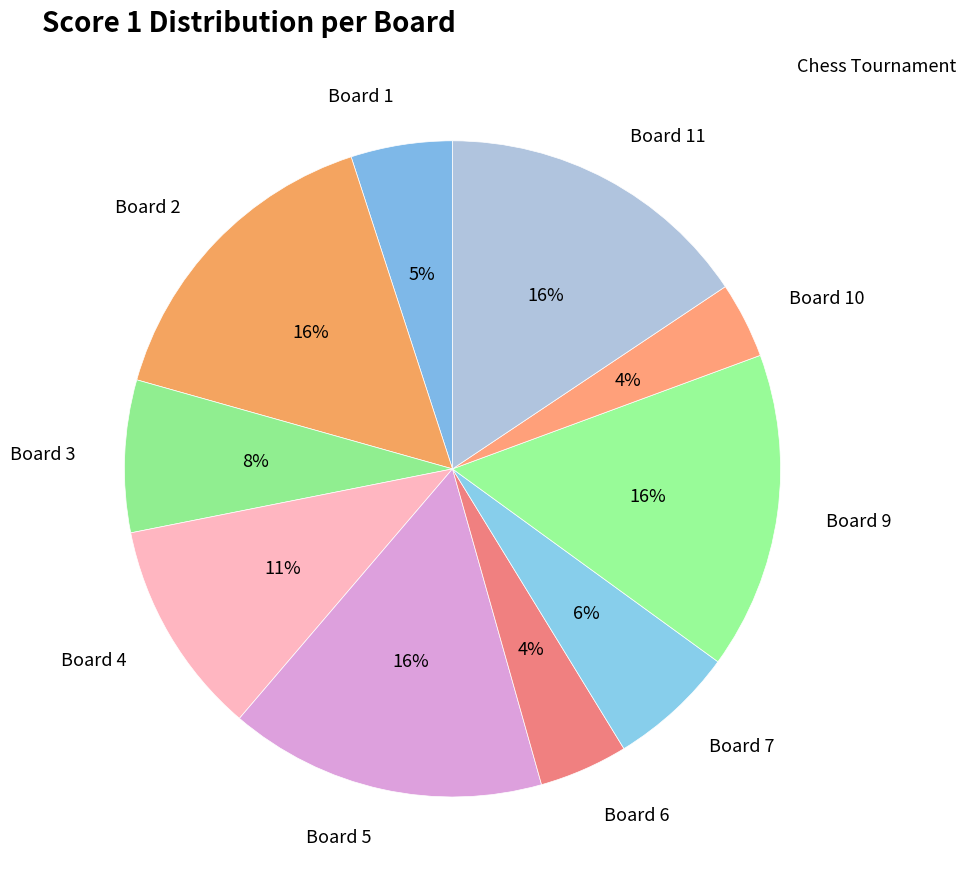

Is the sum of Board 1 and Board 11 greater than half?

No